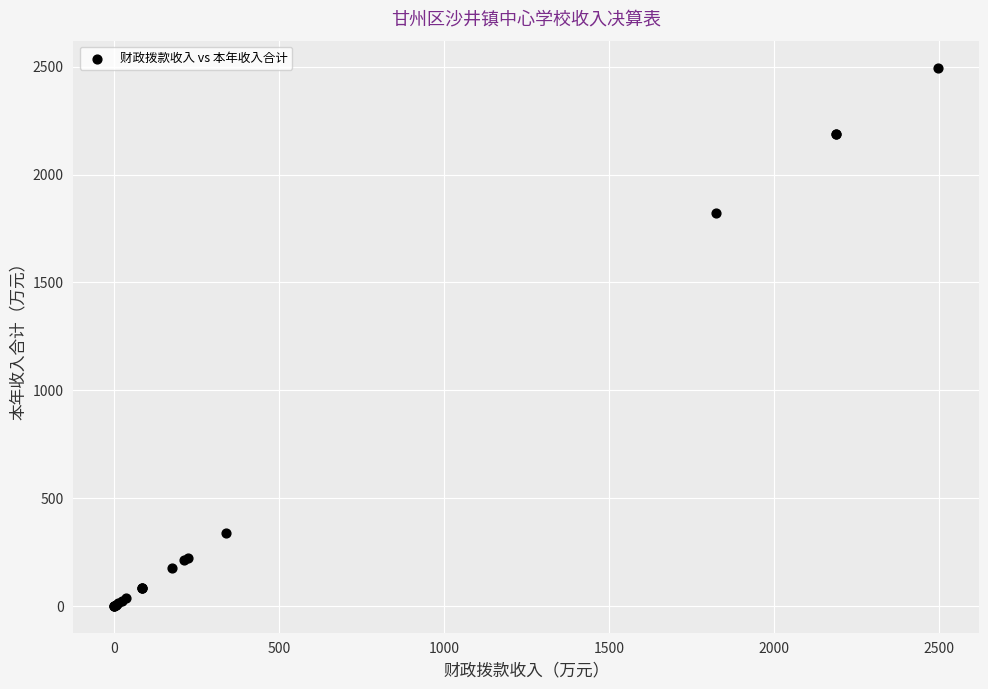

What Y value in the scatter plot is closest to 1248?

1822.9